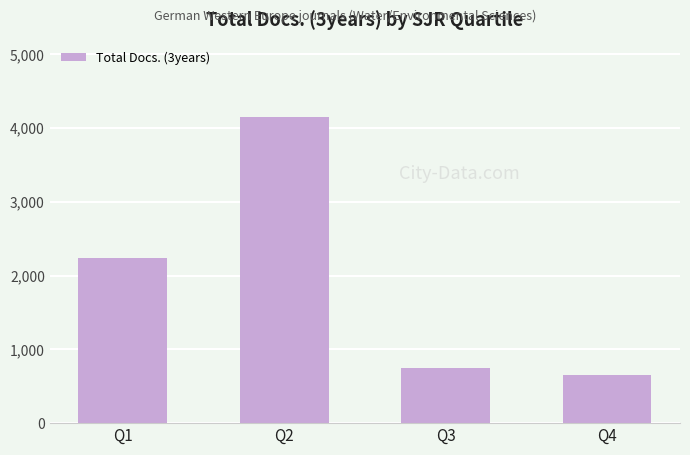

What is the maximum value shown in the chart?

4154